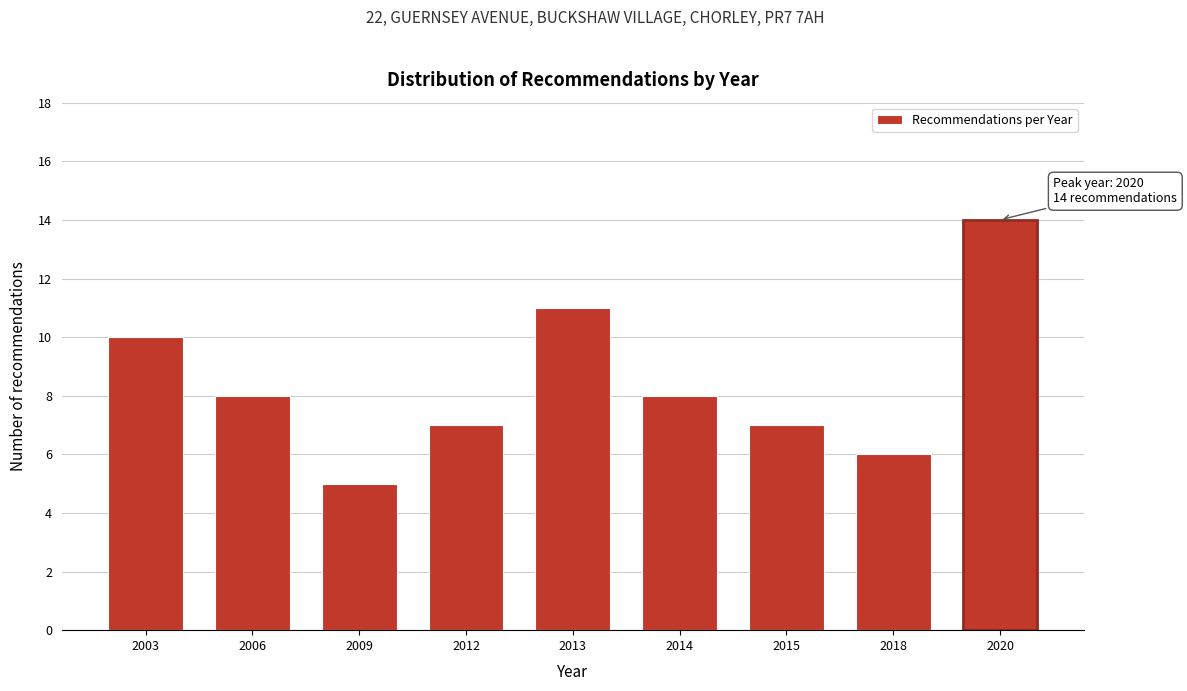

Reading left to right, what are all the values shown in this chart?

10	8	5	7	11	8	7	6	14